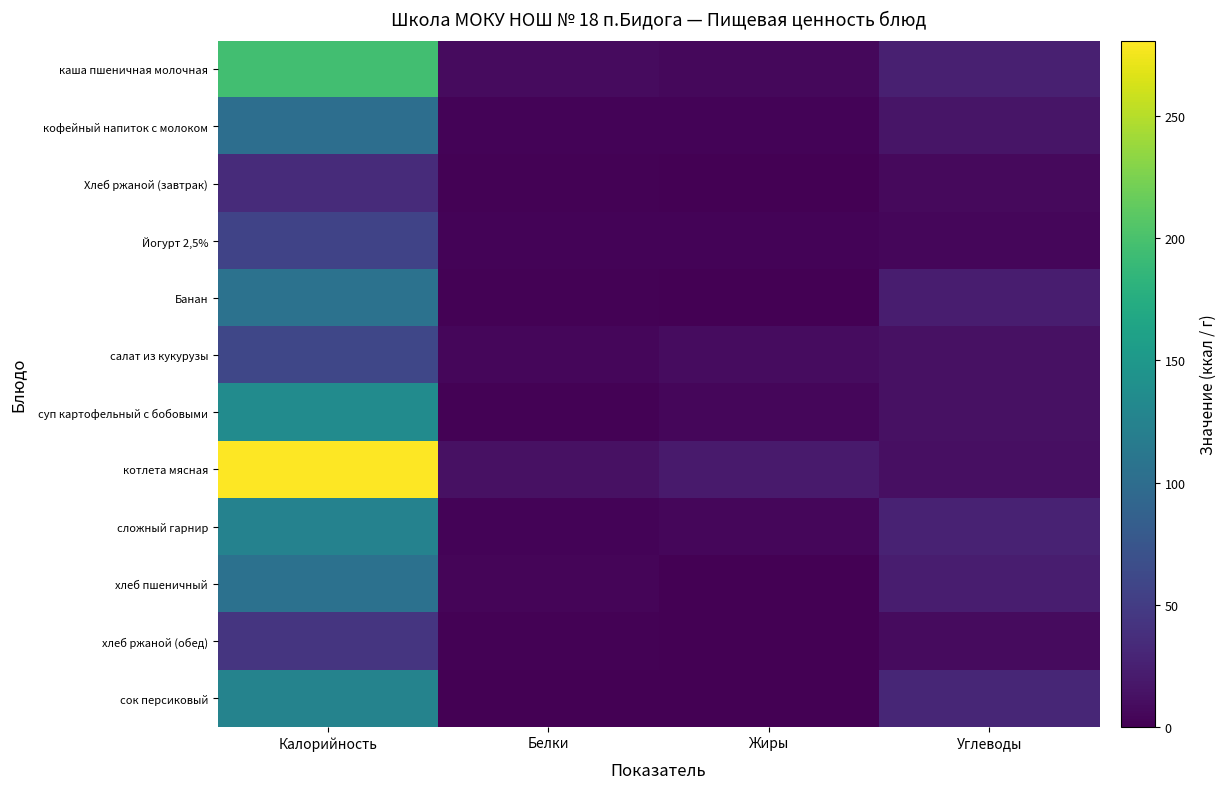

At which category is the sum across all series the highest?

Калорийность